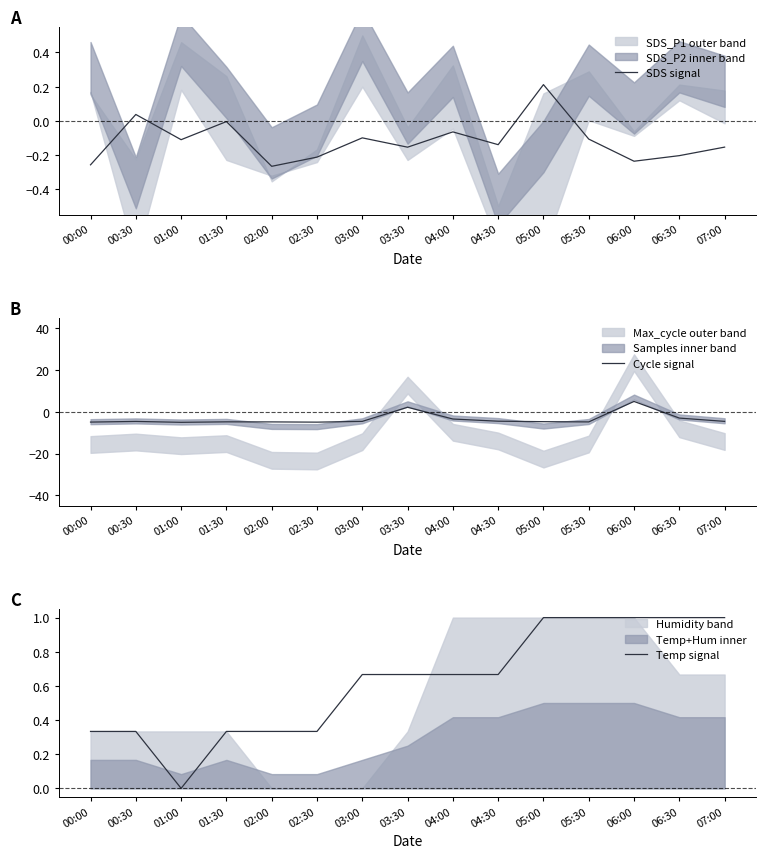

What is the difference between the highest and lowest values at 05:00?

5.7